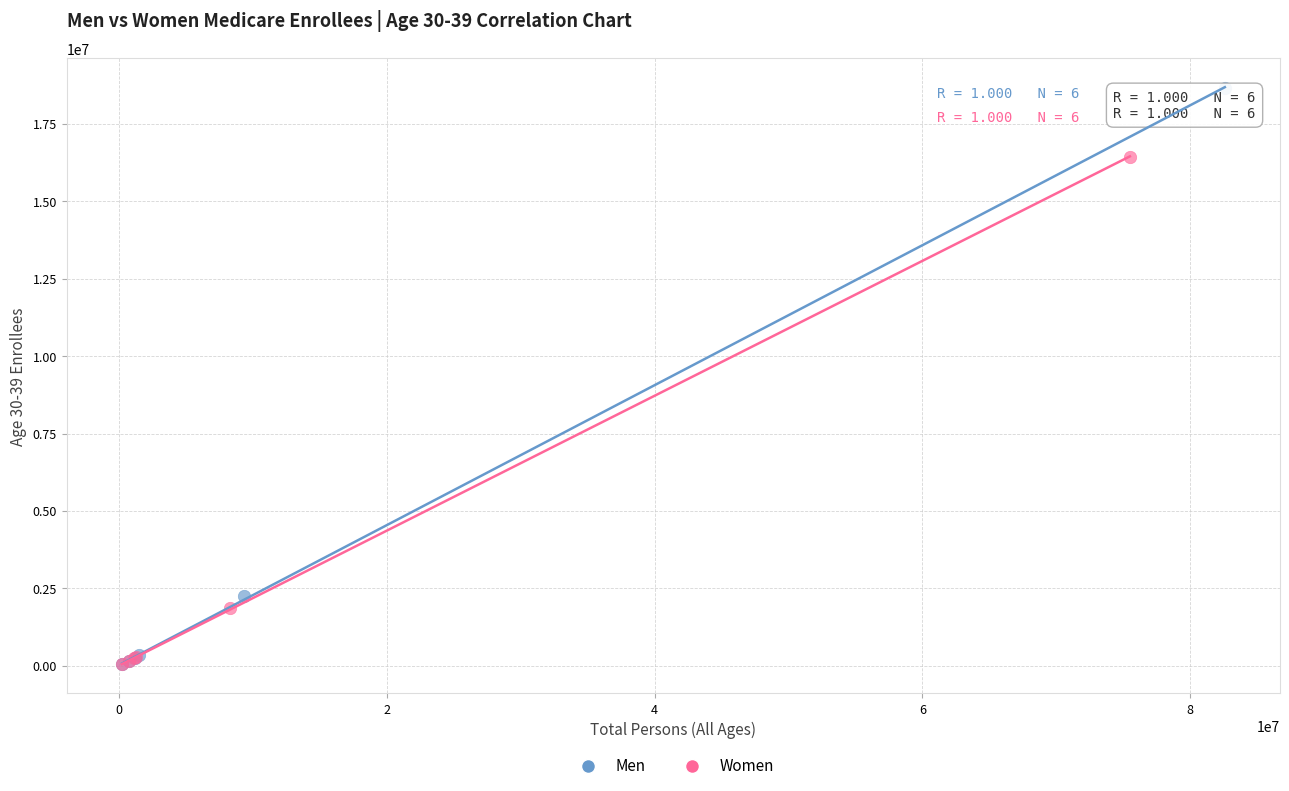

Which series has the widest spread of Y values?

Men